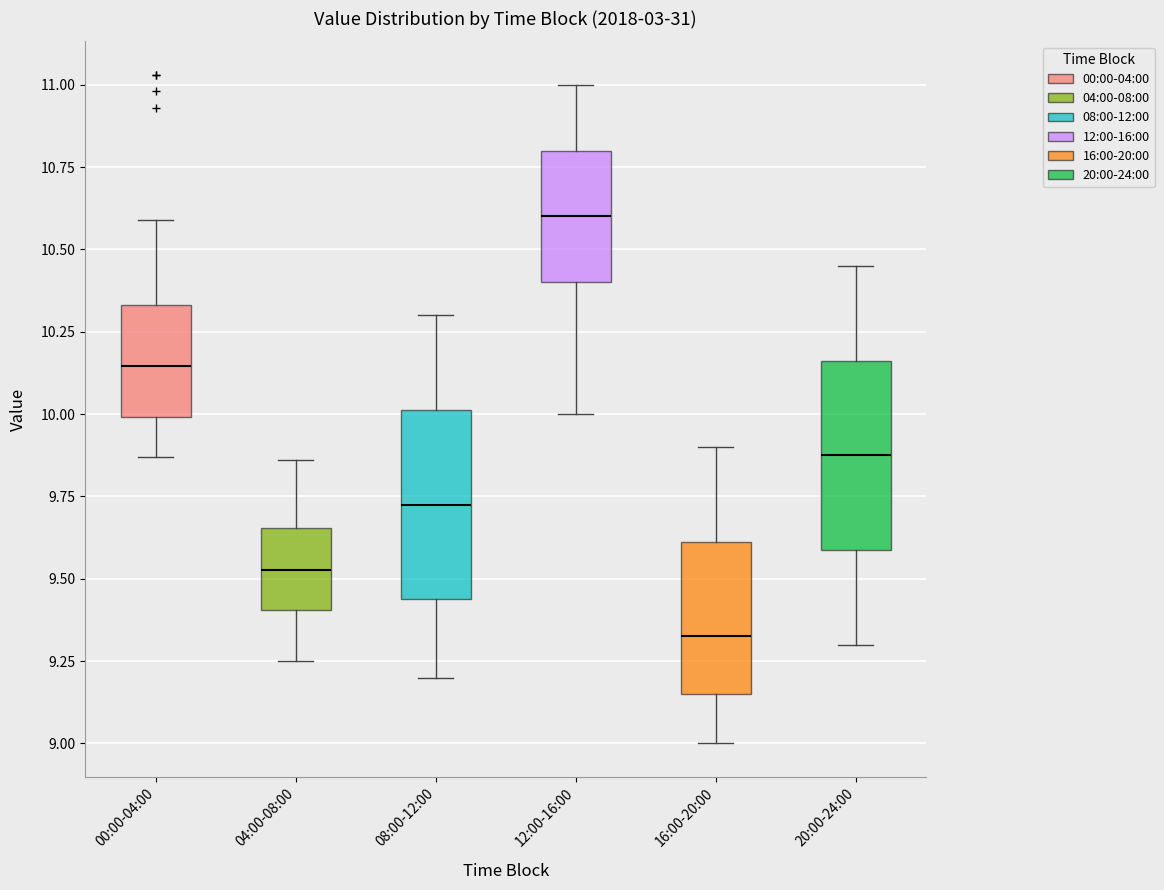

Which box has the lowest median line?

16:00-20:00